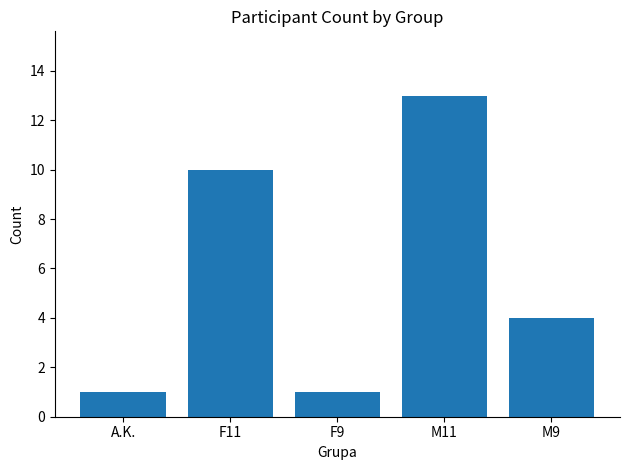

What is the smallest value displayed?

1